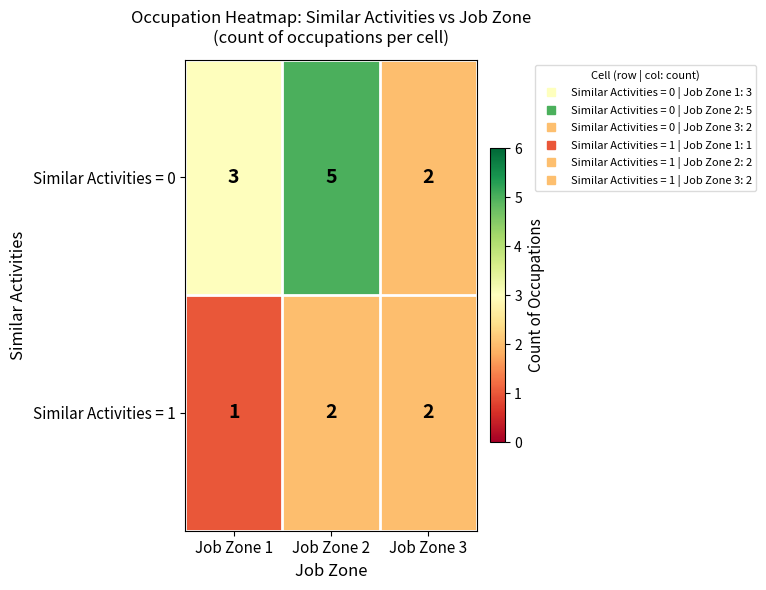

At which label is Similar Activities = 0 closest to 3?

Job Zone 1